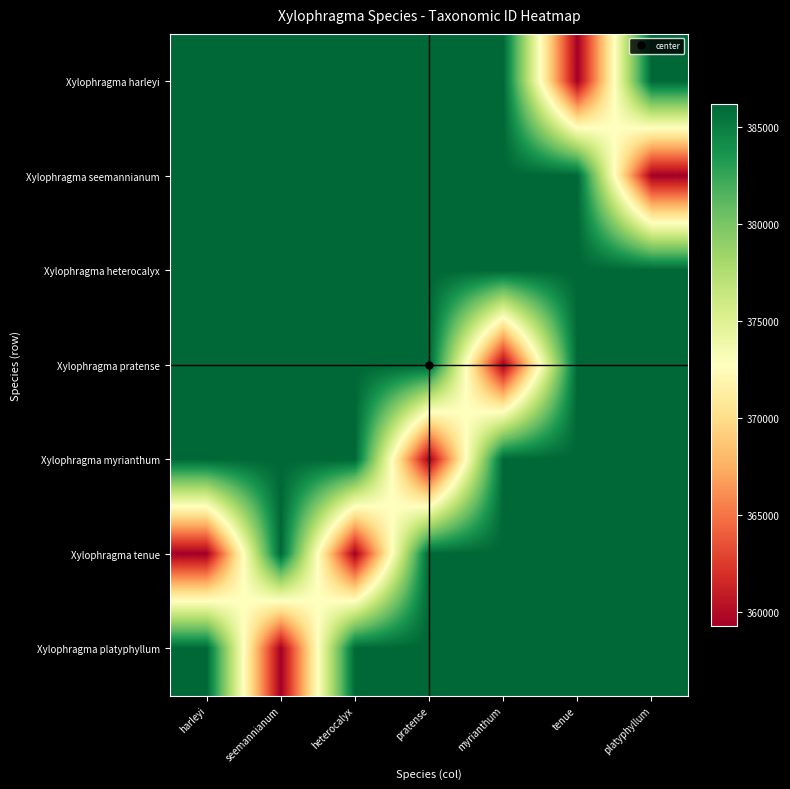

Reading left to right, list all the values displayed in this chart.

Xylophragma harleyi: harleyi=386178	seemannianum=386200	heterocalyx=386182	pratense=386196	myrianthum=386187	tenue=359308	platyphyllum=386192
Xylophragma seemannianum: harleyi=386200	seemannianum=386178	heterocalyx=386196	pratense=386182	myrianthum=386192	tenue=386187	platyphyllum=359308
Xylophragma heterocalyx: harleyi=386182	seemannianum=386196	heterocalyx=386178	pratense=386192	myrianthum=386200	tenue=386182	platyphyllum=386187
Xylophragma pratense: harleyi=386196	seemannianum=386182	heterocalyx=386192	pratense=386178	myrianthum=359308	tenue=386200	platyphyllum=386196
Xylophragma myrianthum: harleyi=386187	seemannianum=386192	heterocalyx=386200	pratense=359308	myrianthum=386178	tenue=386196	platyphyllum=386182
Xylophragma tenue: harleyi=359308	seemannianum=386187	heterocalyx=359308	pratense=386200	myrianthum=386196	tenue=386178	platyphyllum=386178
Xylophragma platyphyllum: harleyi=386192	seemannianum=359308	heterocalyx=386187	pratense=386187	myrianthum=386182	tenue=386192	platyphyllum=386200